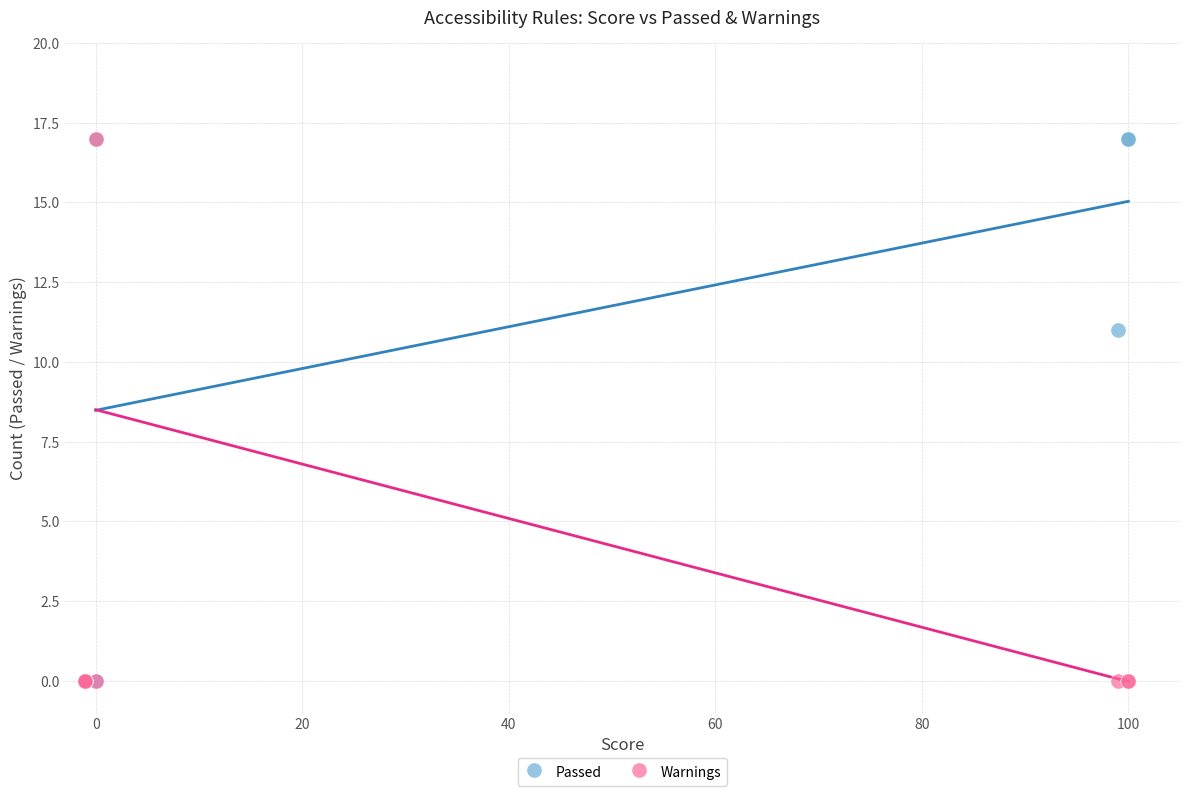

In the Passed series, what Y value is closest to 8?

11